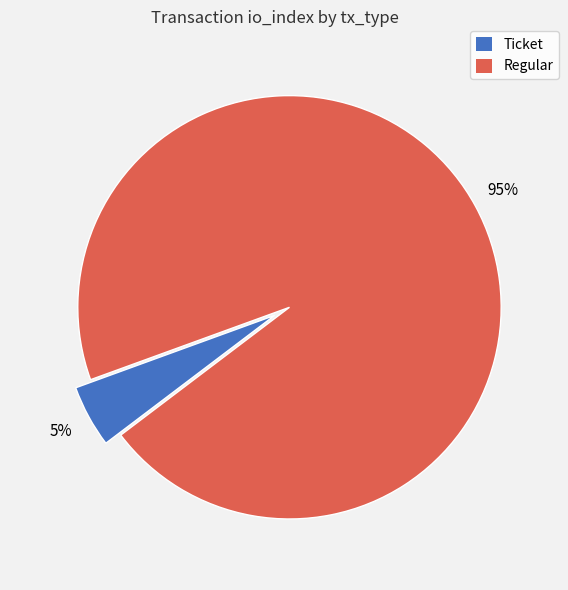

Which slice is the smallest?

Ticket